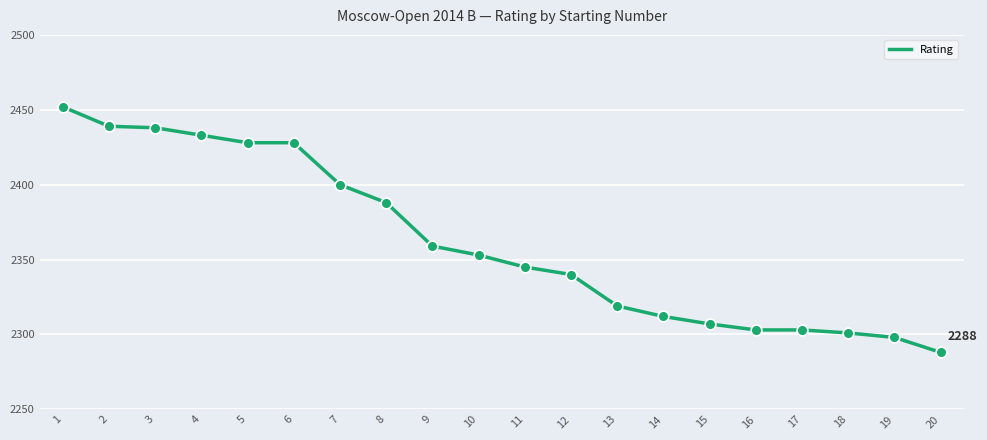

What is the change in value from 8 to 17?

-85